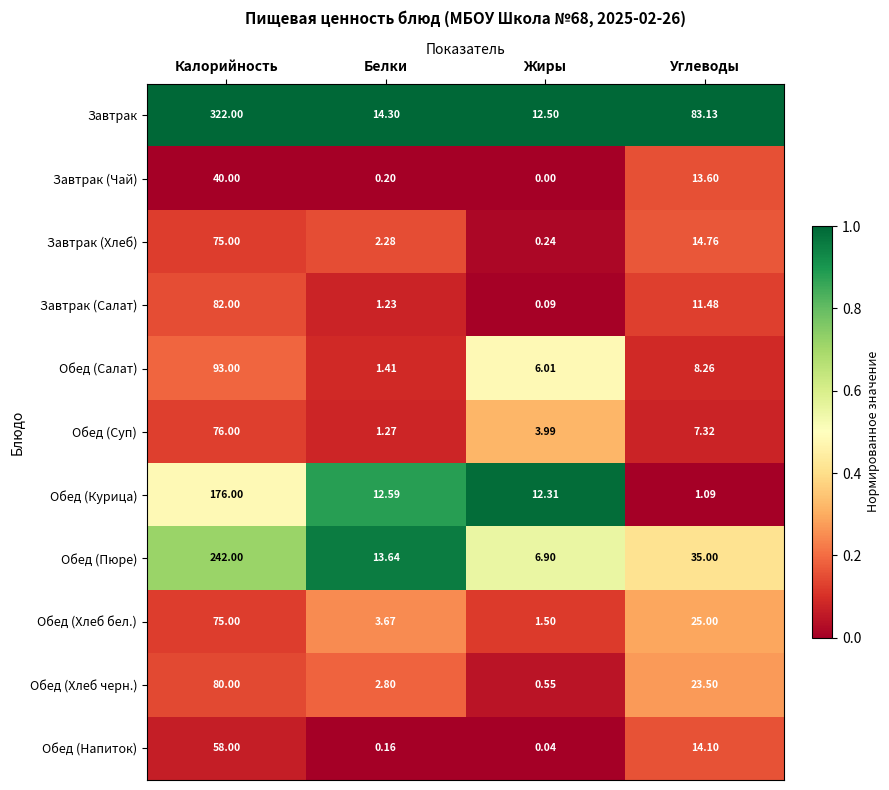

Between Калорийность and Жиры, which series saw the biggest shift?

Завтрак